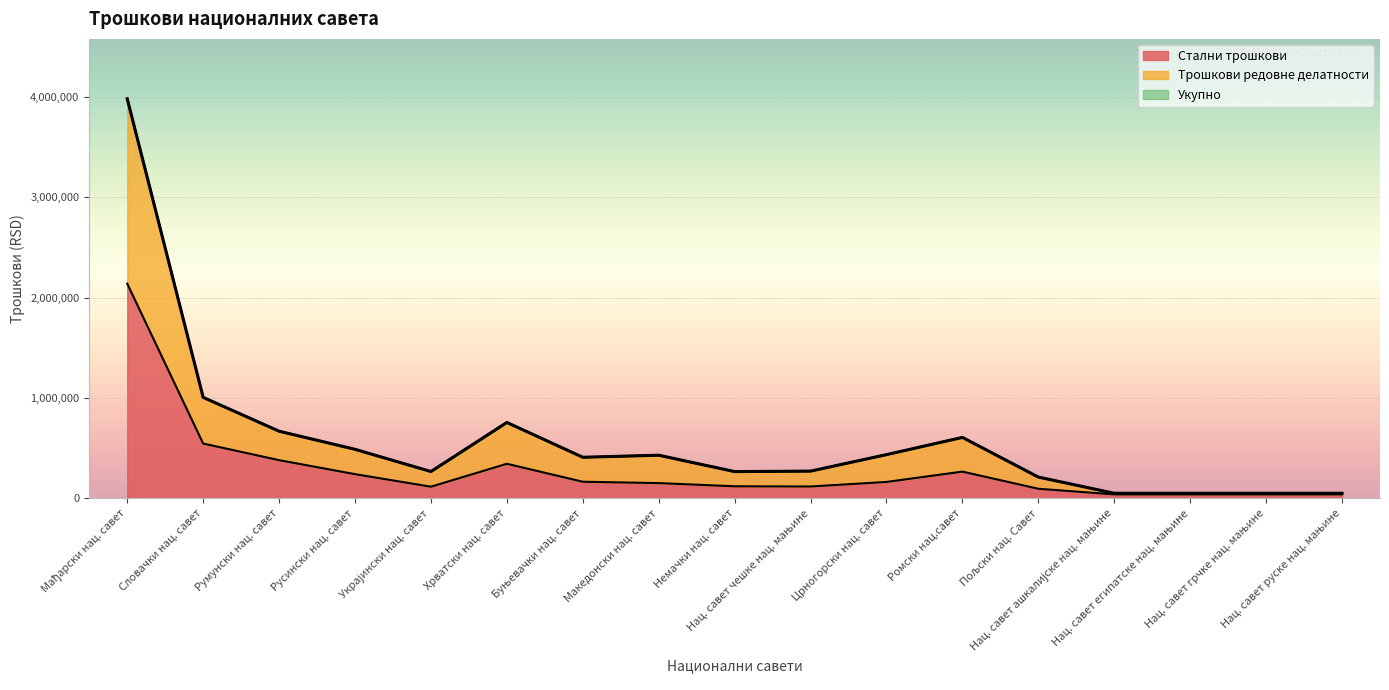

True or false: Стални трошкови has a value of 3236453 at Мађарски нац. савет.

False